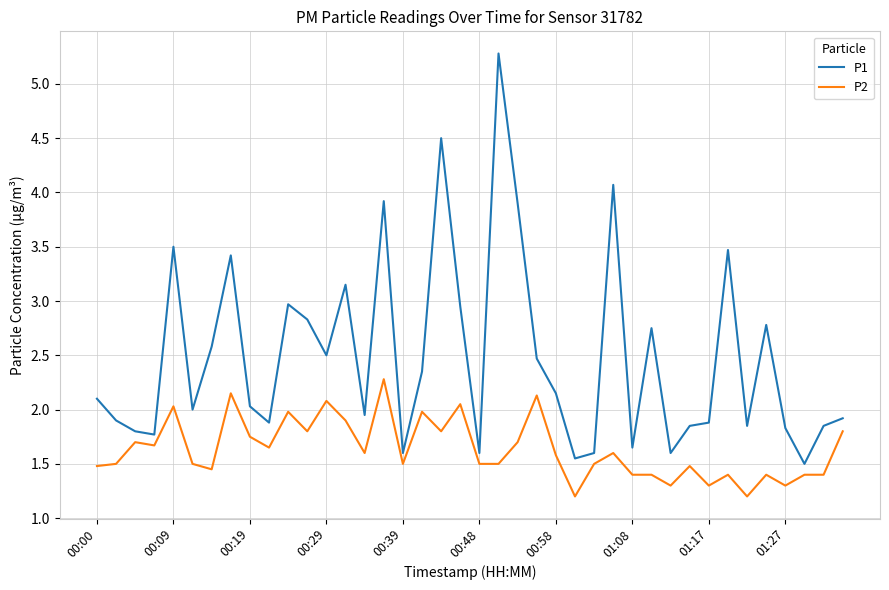

Which series has the largest range (max minus min)?

P1